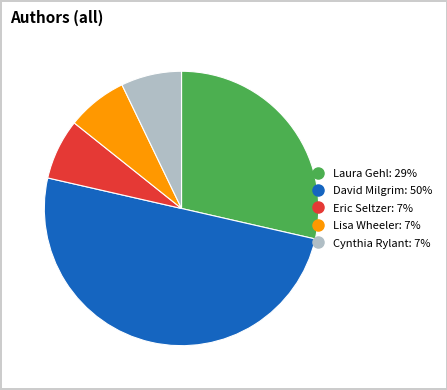

Which category has the biggest portion of the pie?

David Milgrim (20564518)